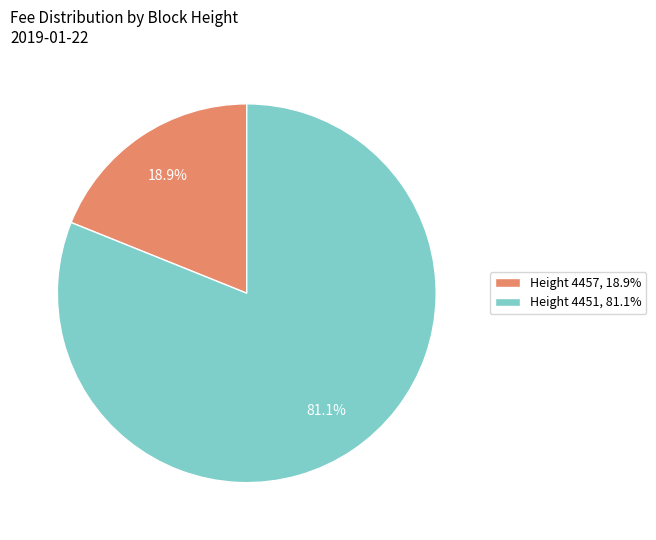

Which has a higher value, Height 4457, 18.9% or Height 4451, 81.1%?

Height 4451, 81.1%